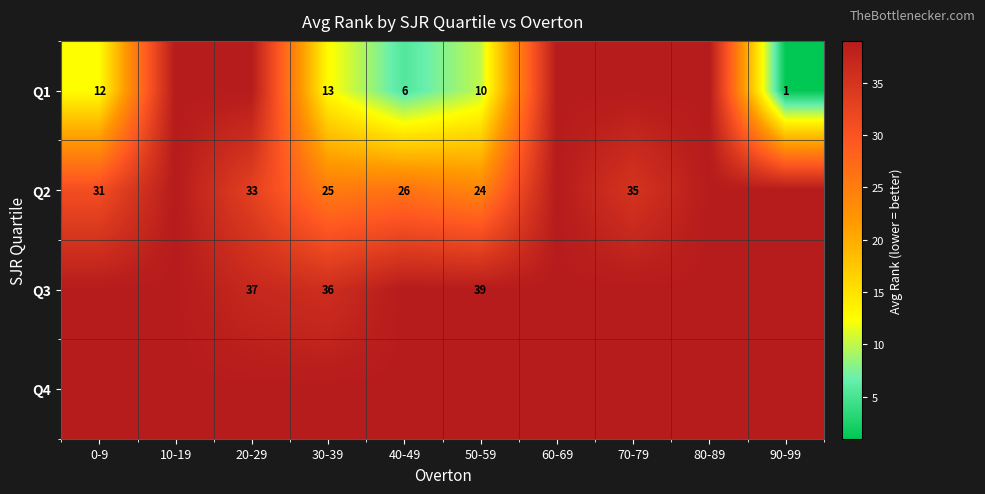

True or false: Q1 has a value of 1 at 90-99.

True